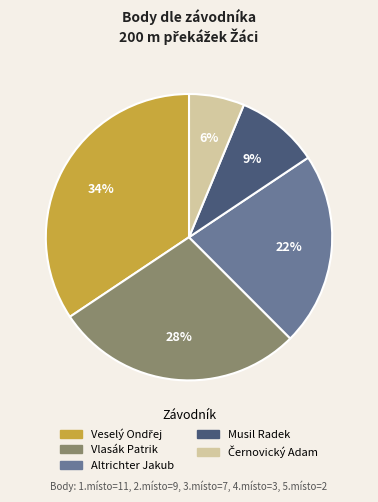

True or false: Vlasák Patrik accounts for 19% of the total.

False